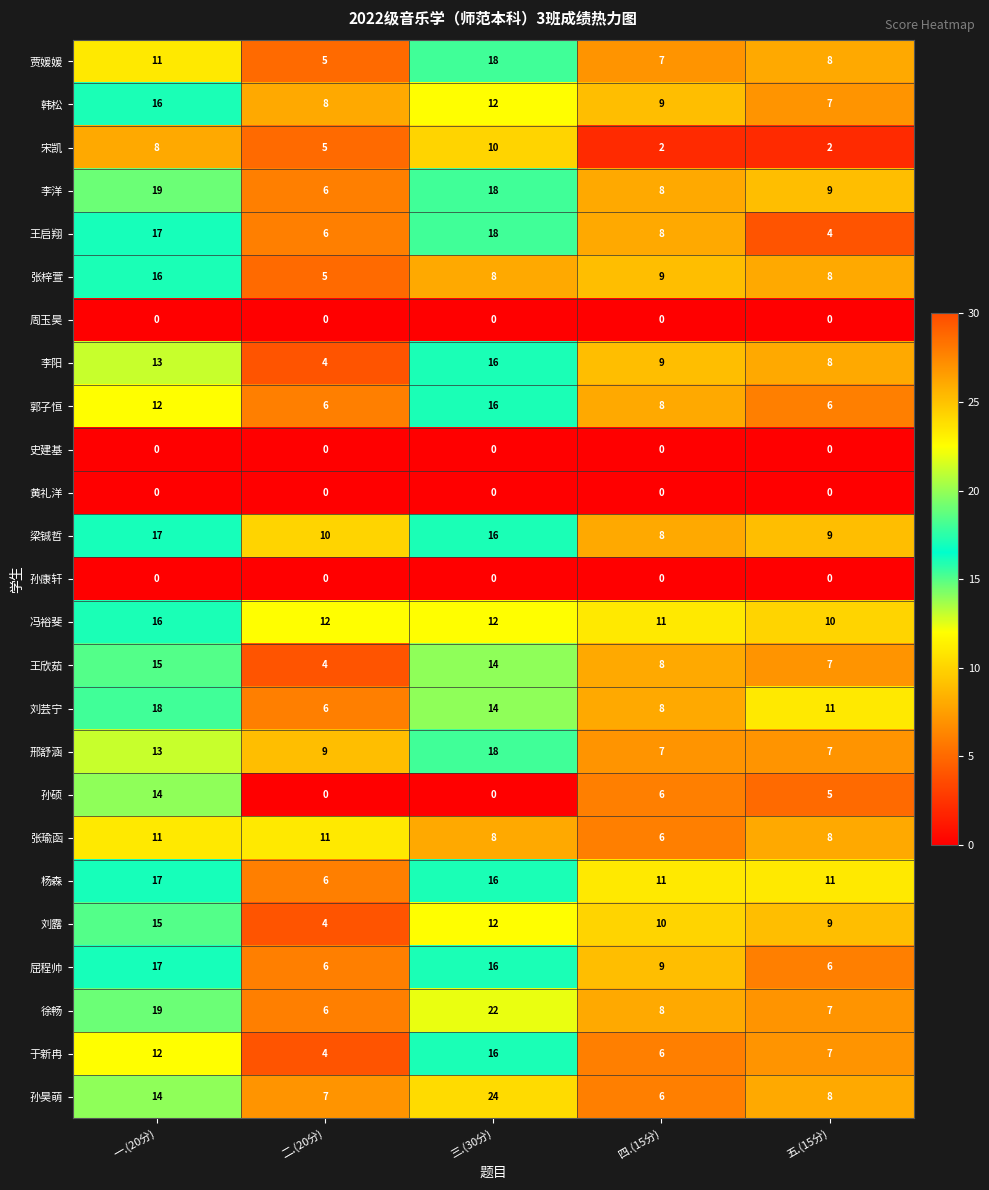

Read the 孙昊萌 value at 二.(20分).

7